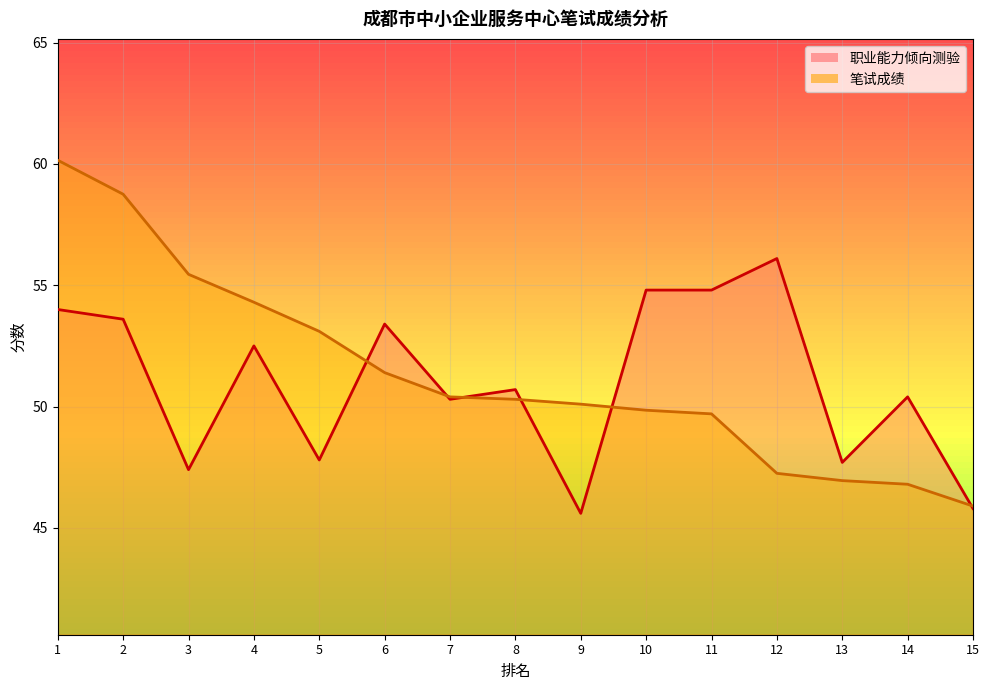

What are all the series names shown in the legend?

职业能力倾向测验, 笔试成绩